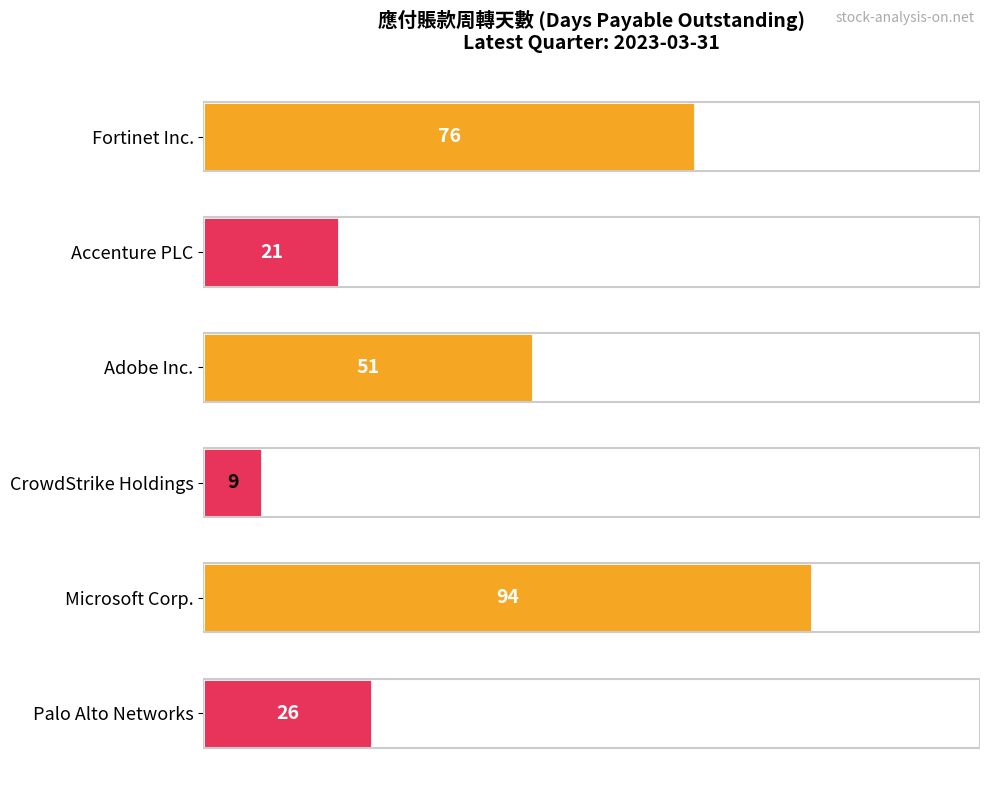

What is the value of the 6th bar from the top?

26